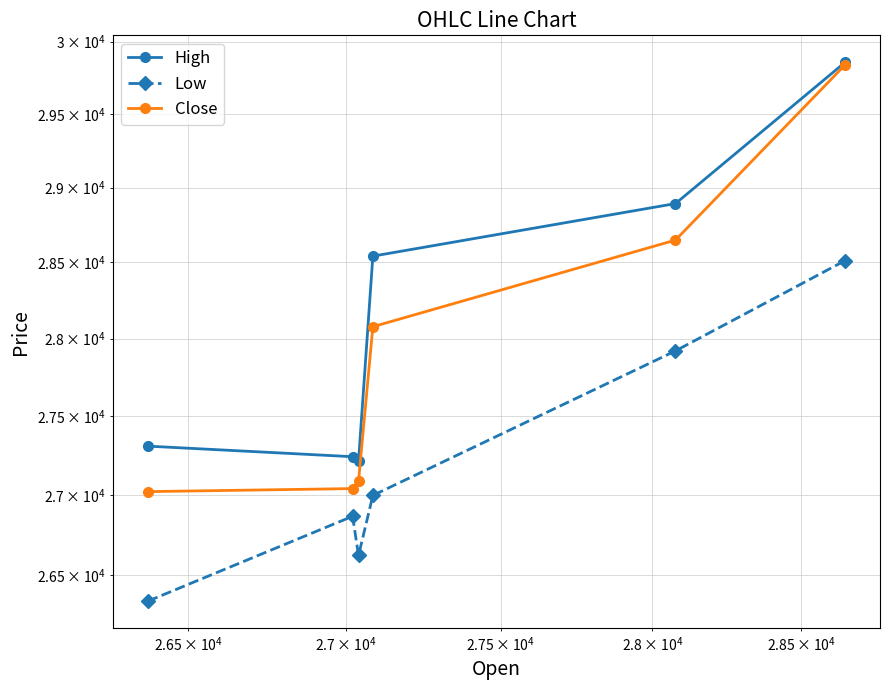

True or false: High and Close intersect in this chart.

False